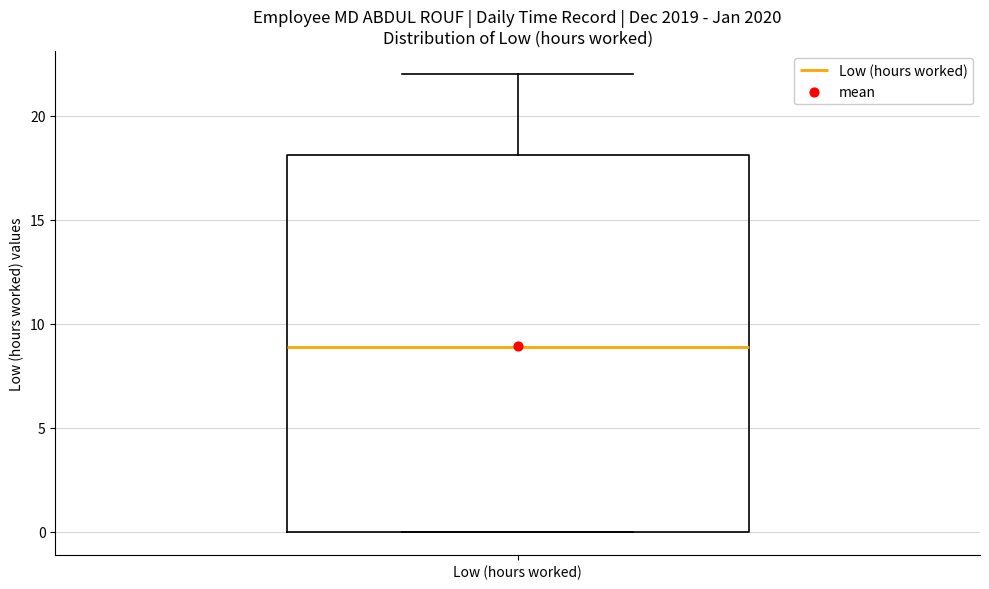

Transcribe this box plot: give where the median line is, the range the box spans, and where the two whiskers end, as read against the y-axis. The values are not printed on the chart, so give them approximately, as read against the axis.

median 9, box 0 to 18, whiskers 0 to 22